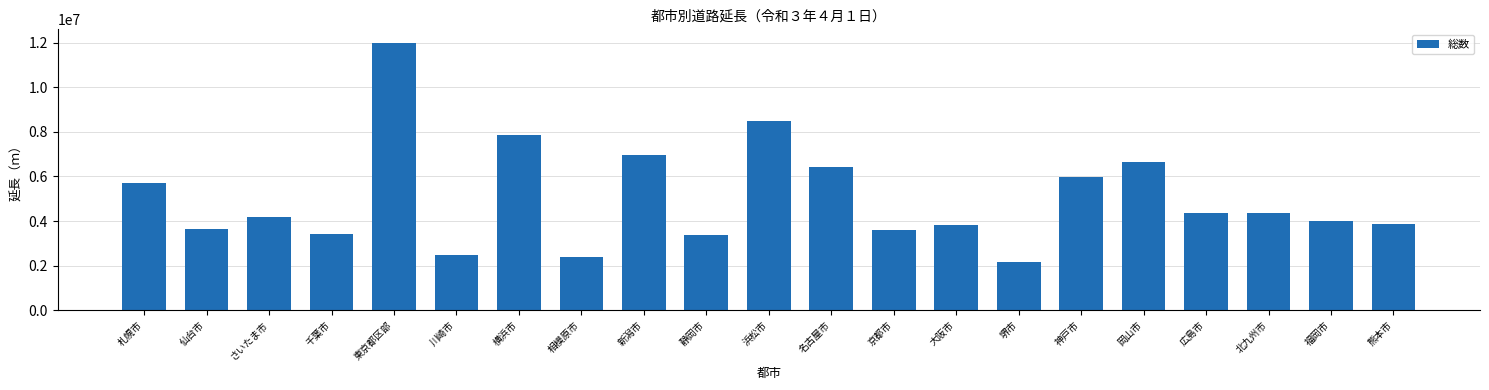

What is the sum of all values?

105749145